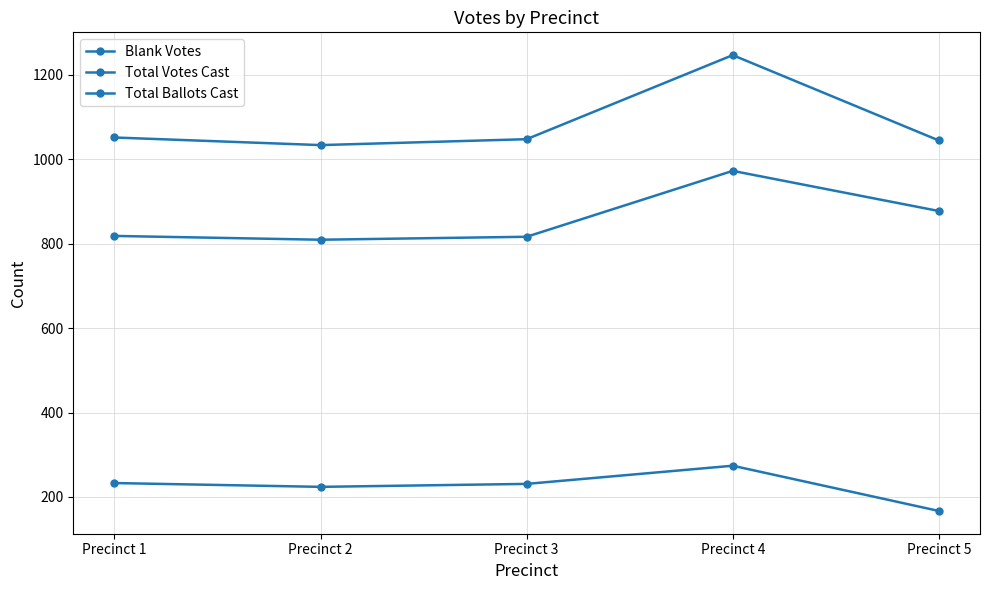

Which series changed the most between Precinct 4 and Precinct 5?

Total Ballots Cast